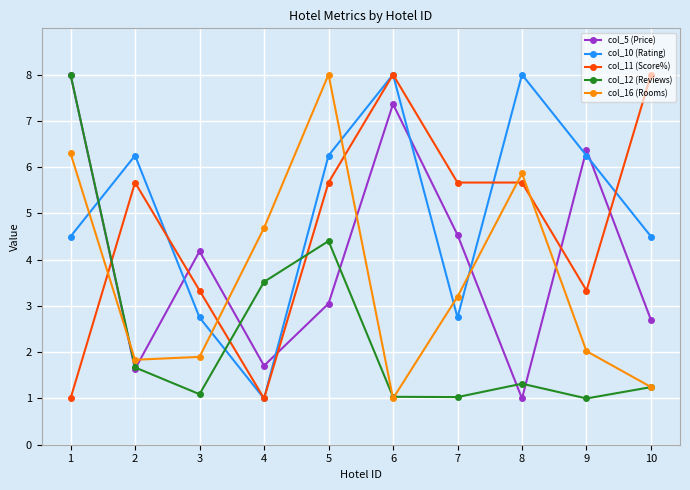

Where is the first local minimum for col_12 (Reviews)?

3